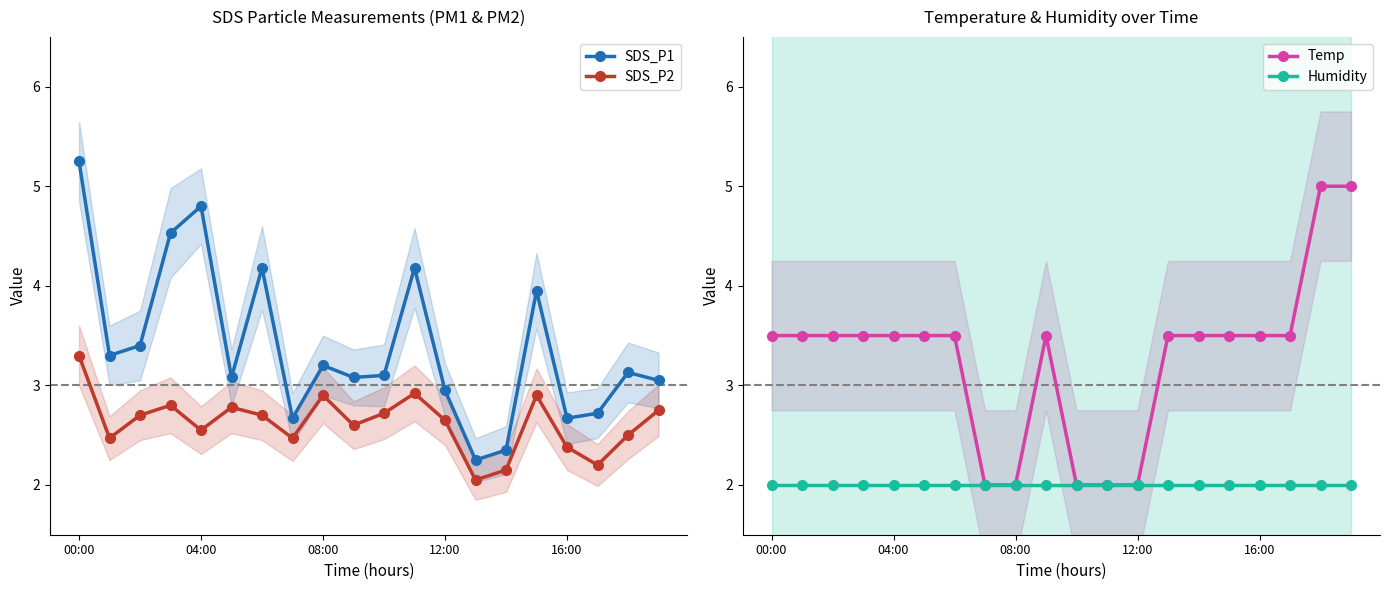

What is the difference between the highest and lowest values at 17?

1.5